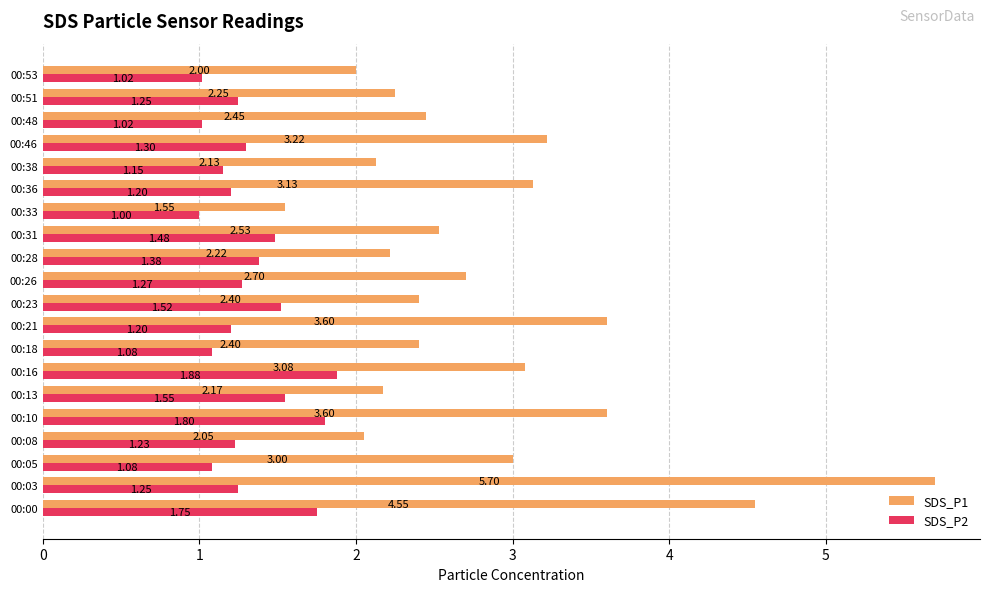

Which series changed the most between 00:21 and 00:23?

SDS_P1